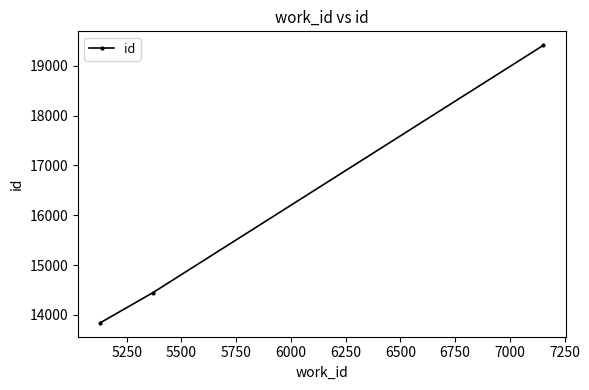

What is the difference between the maximum and minimum values?

5572